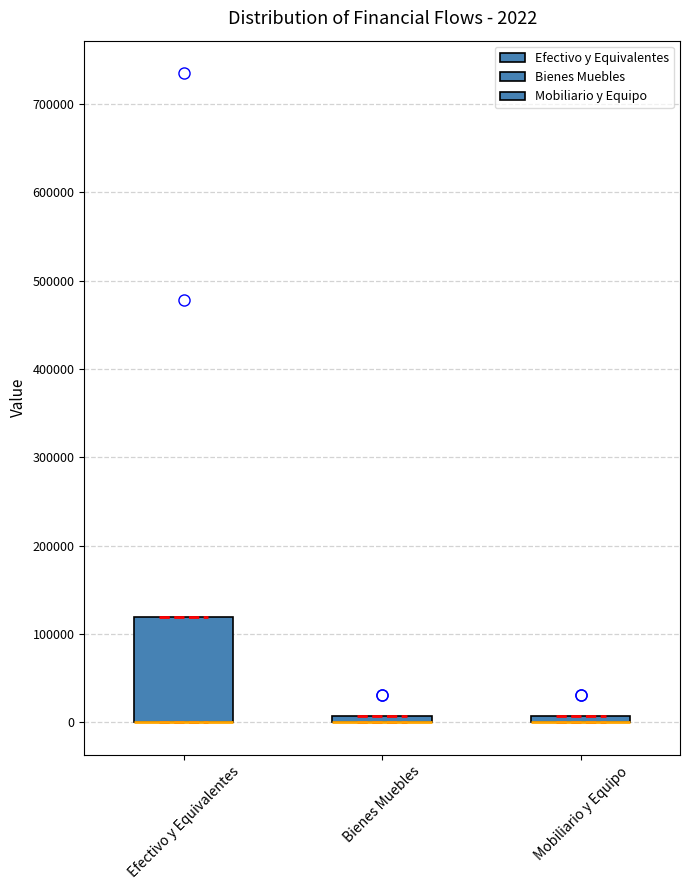

Comparing the boxes themselves (not the whiskers), which one is the tallest?

Efectivo y Equivalentes